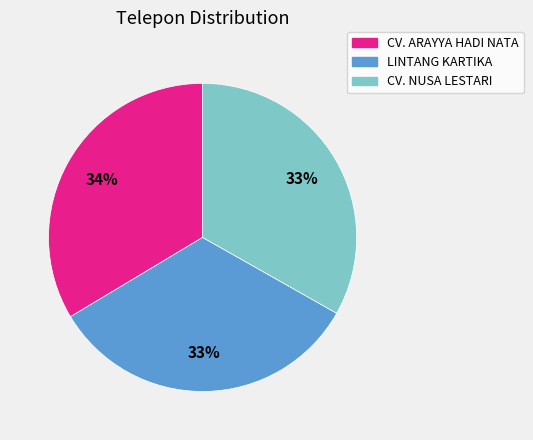

True or false: LINTANG KARTIKA accounts for 33% of the total.

True